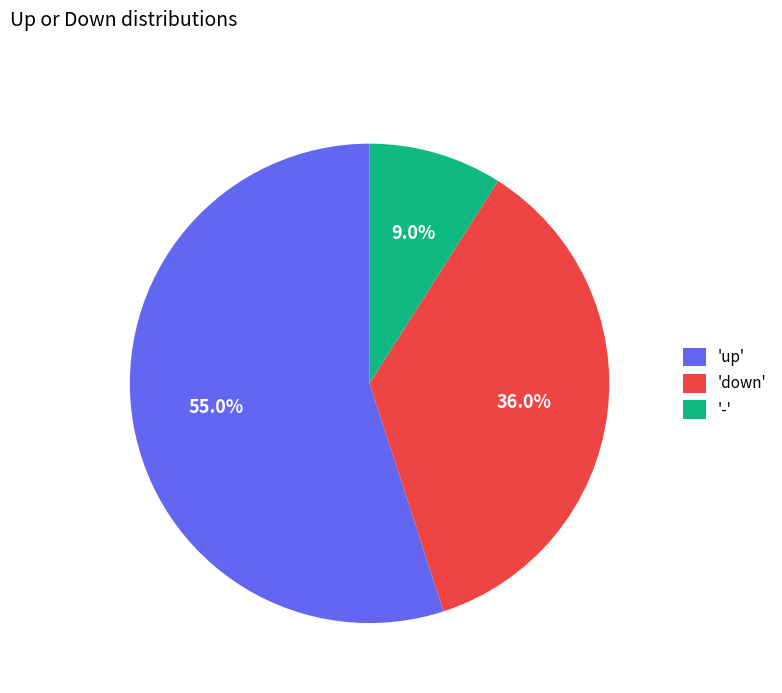

Rank the categories by value from lowest to highest.

'-', 'down', 'up'